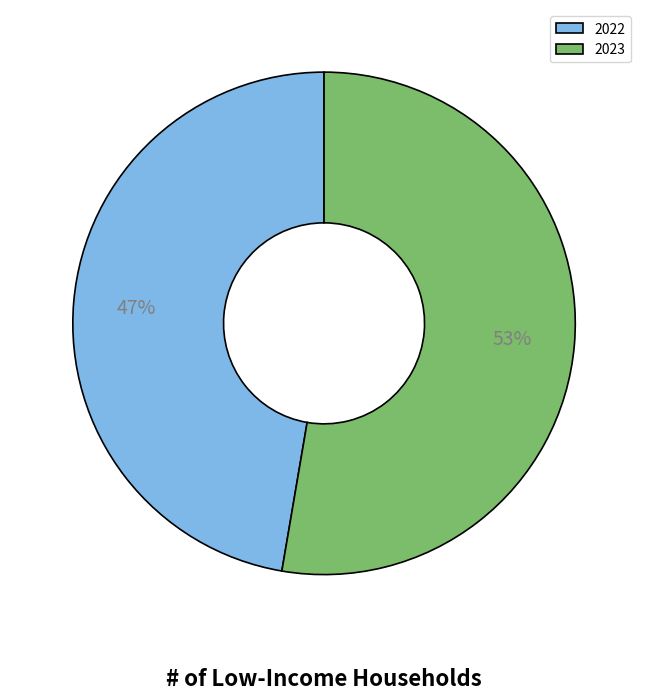

Combined, do 2022 and 2023 account for over 50%?

Yes